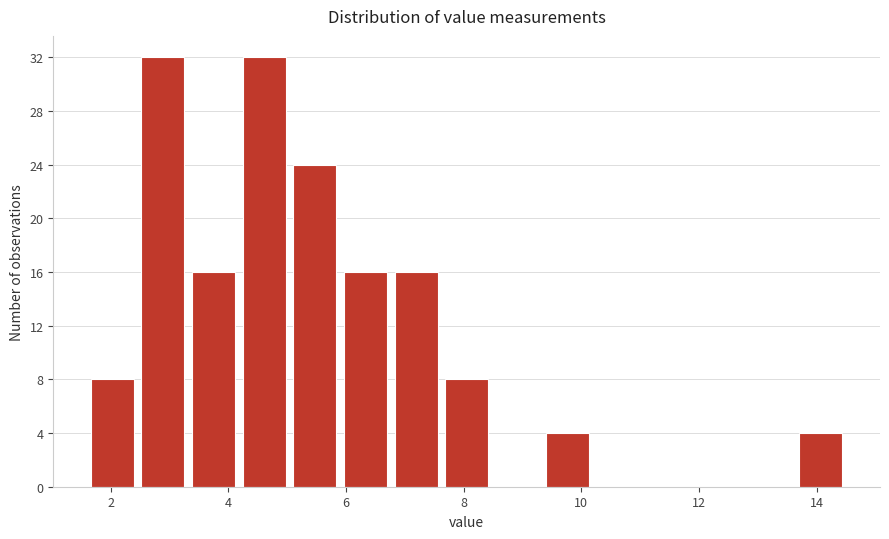

Reading left to right, transcribe this chart: for each bar, give the range it covers on the x-axis and its height. Neither the bar edges nor the heights are printed on the chart, so give them approximately, as read against the axes.

1.60 to 2.46: 8
2.46 to 3.32: 32
3.32 to 4.18: 16
4.18 to 5.04: 32
5.04 to 5.90: 24
5.90 to 6.76: 16
6.76 to 7.62: 16
7.62 to 8.48: 8
8.48 to 9.34: 0
9.34 to 10.20: 4
10.20 to 11.06: 0
11.06 to 11.92: 0
11.92 to 12.78: 0
12.78 to 13.64: 0
13.64 to 14.50: 4